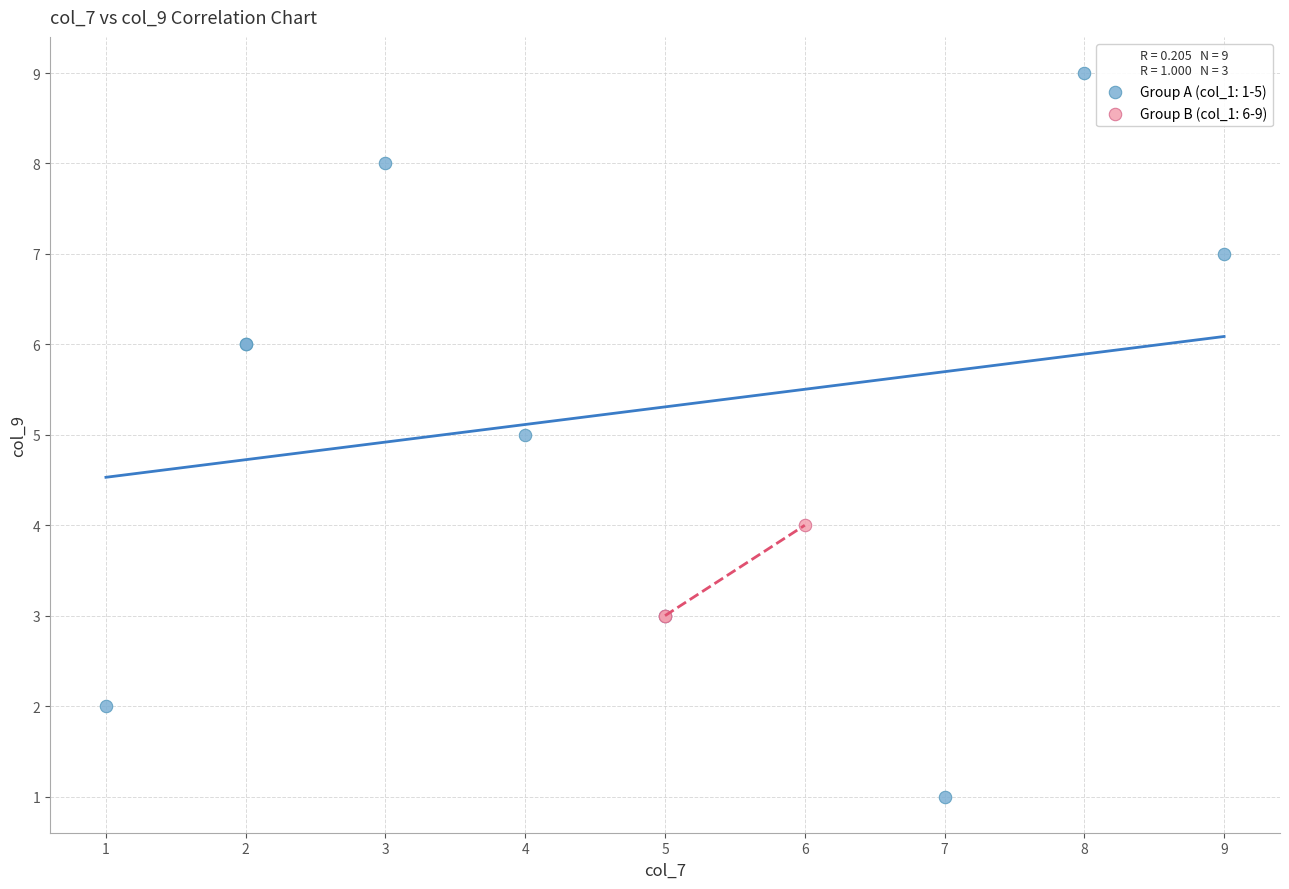

Which series contains the lowest Y value?

Group A (col_1: 1-5)